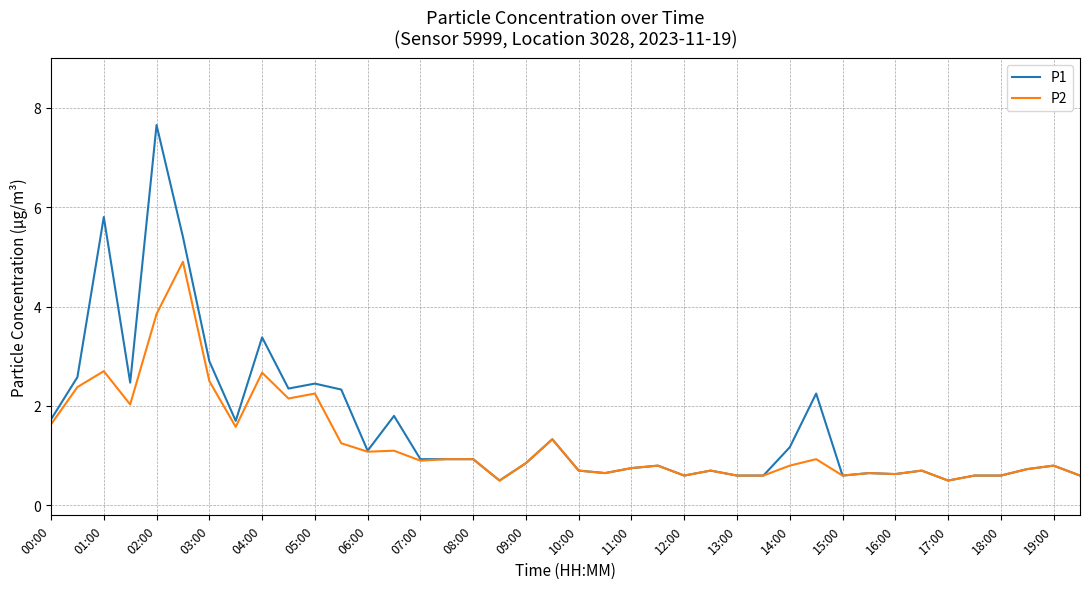

List the series in order of their peak value, lowest first.

P2, P1